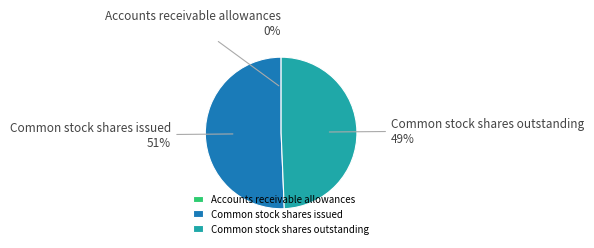

Approximately how many times larger is the value at Common stock shares issued compared to Common stock shares outstanding?

1.0